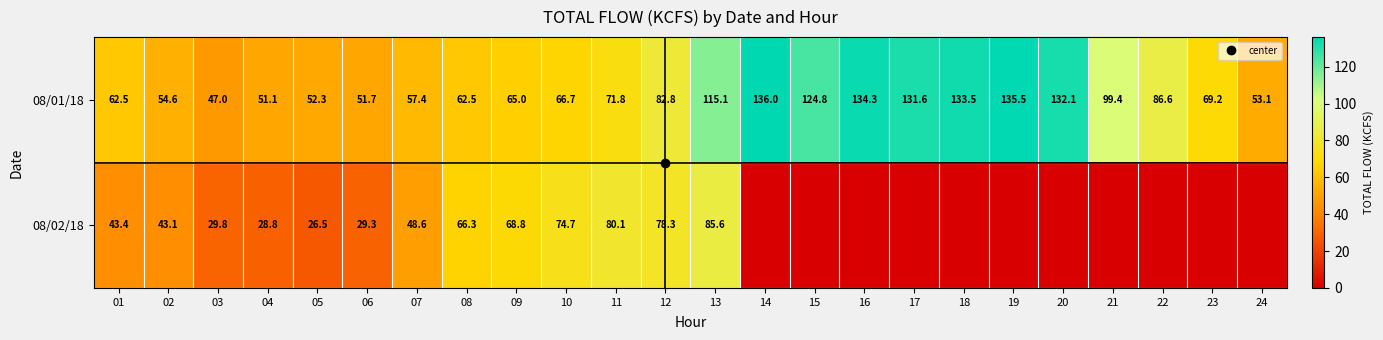

List the series in order of their peak value, lowest first.

08/02/18, 08/01/18